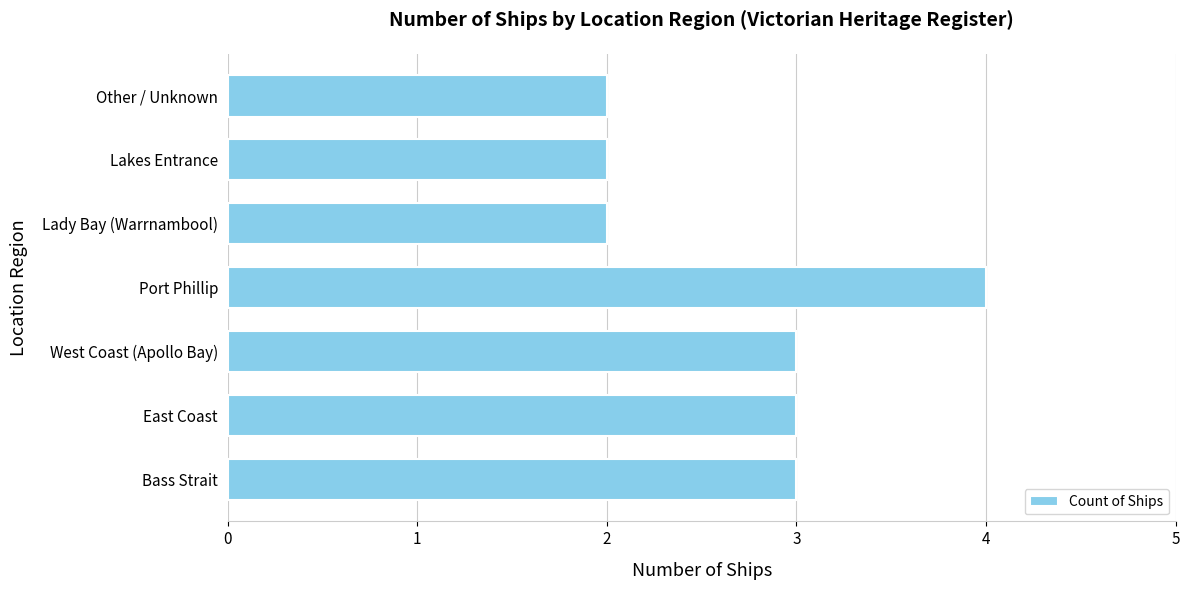

True or false: the data shows 2 at Other / Unknown.

True